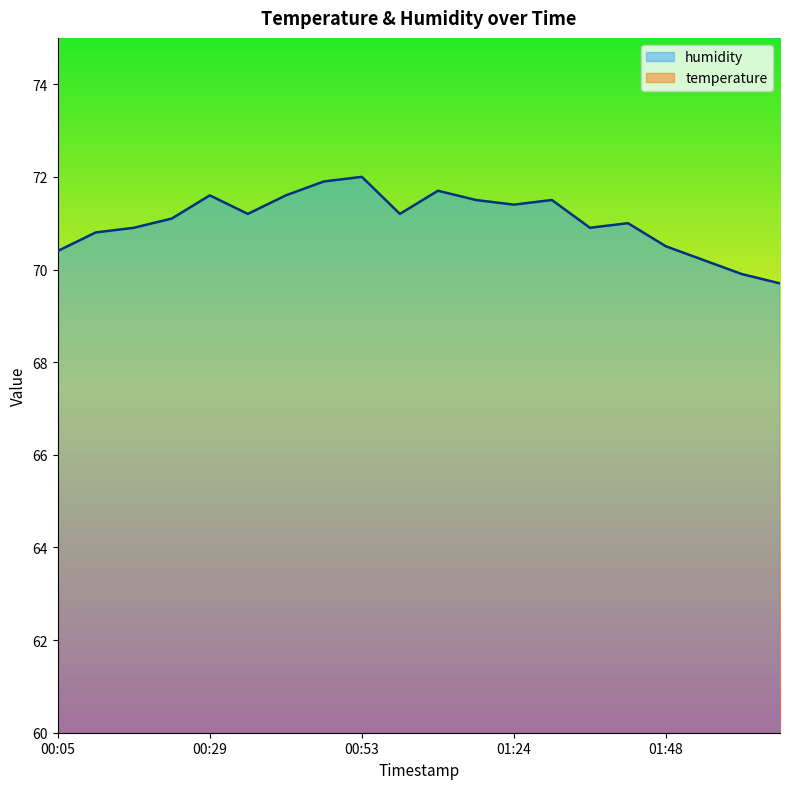

At which category is the sum across all series the highest?

00:53